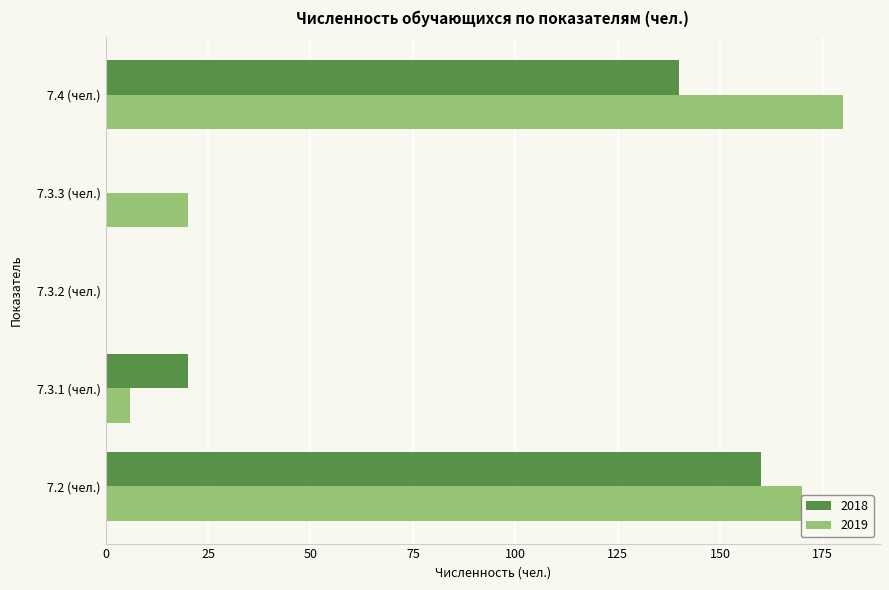

How many positive values does the 2019 series have?

4